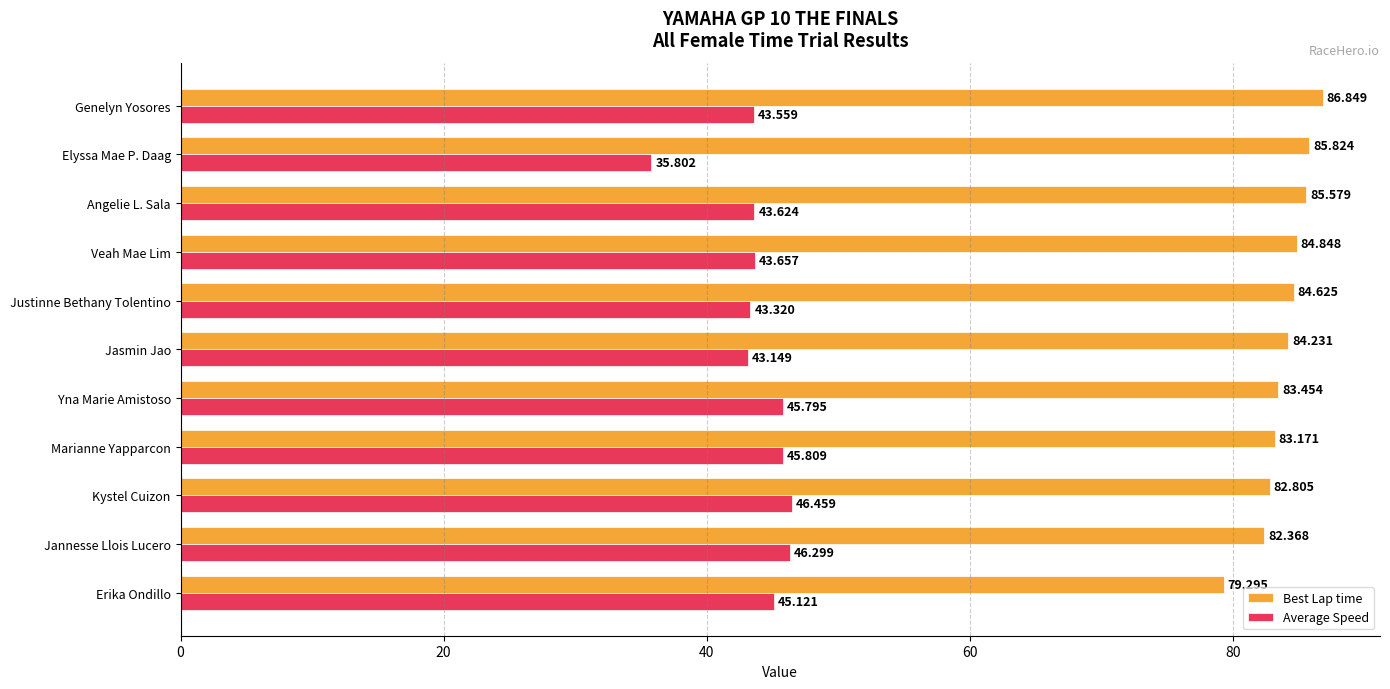

At which category is the sum across all series the highest?

Genelyn Yosores